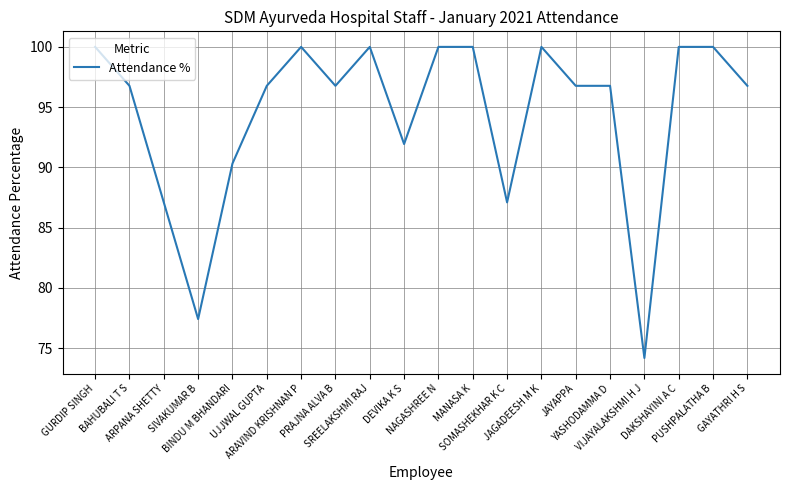

True or false: the data shows 100.0 at GURDIP SINGH.

True